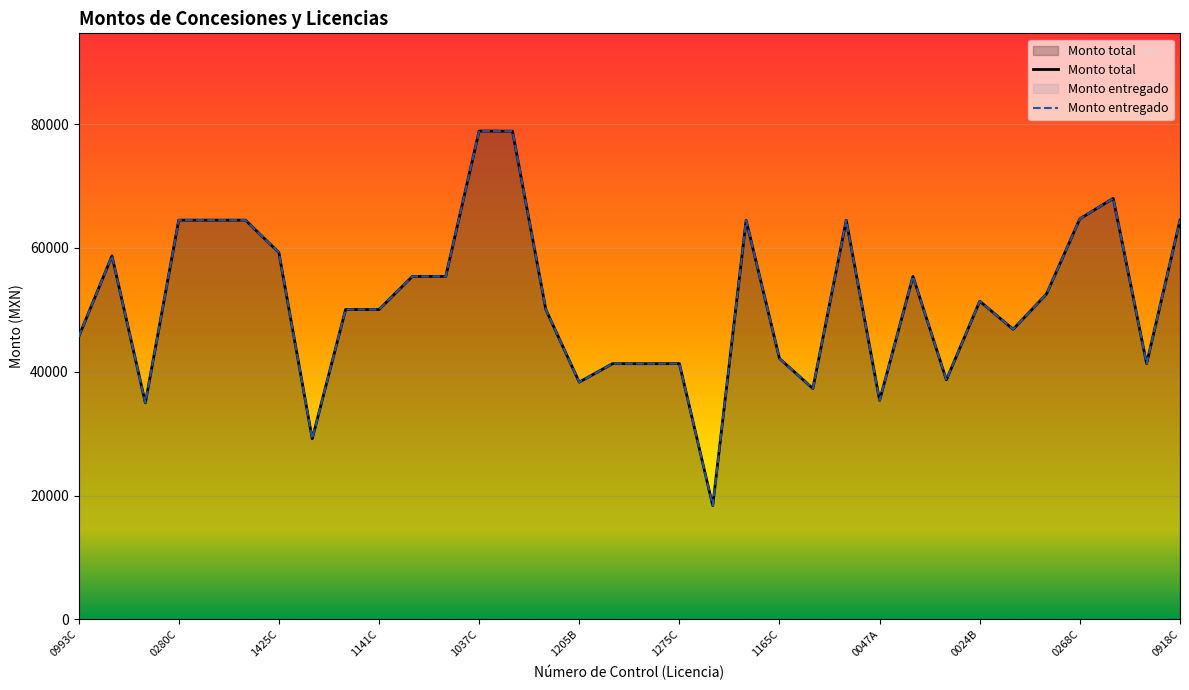

Does the chart display data point markers on the line(s)?

No